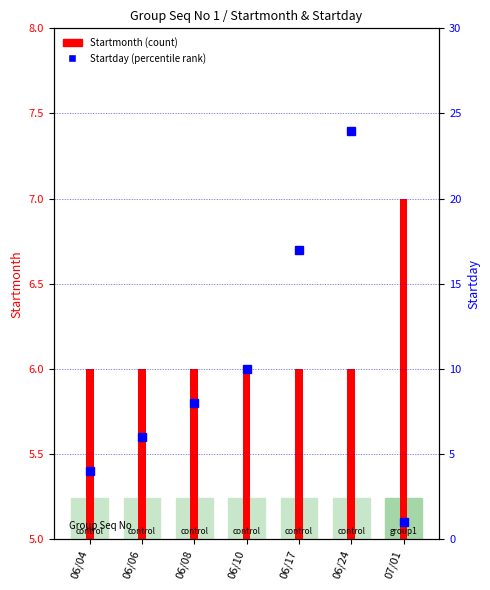

Which category has the lowest value across all series?

07/01